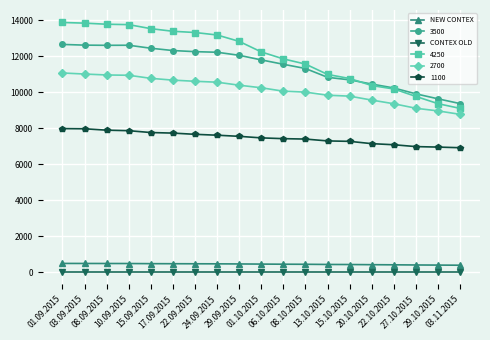

What is the label of the 11th point from the right?

29.09.2015